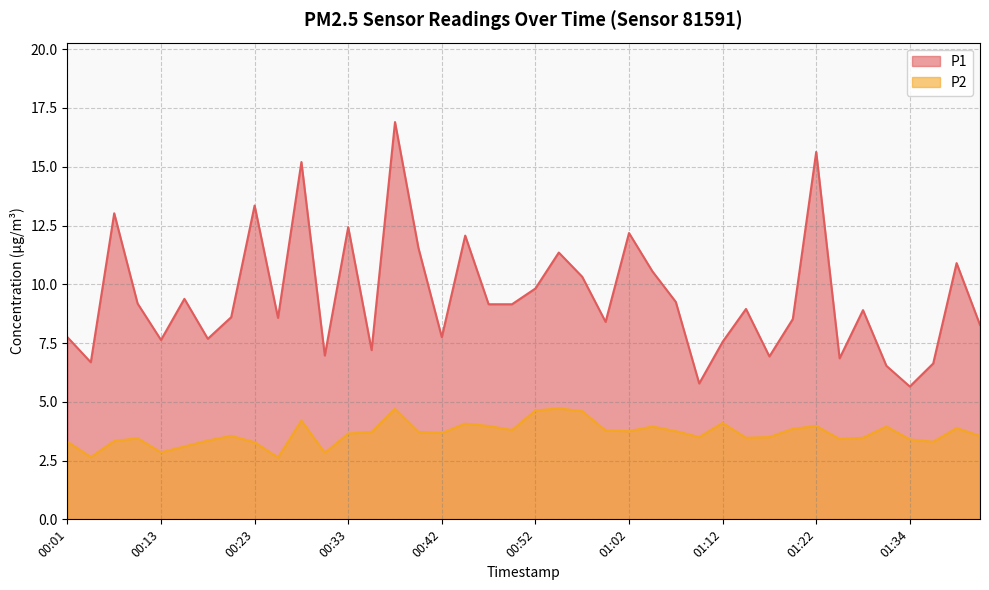

True or false: P1 and P2 intersect in this chart.

False